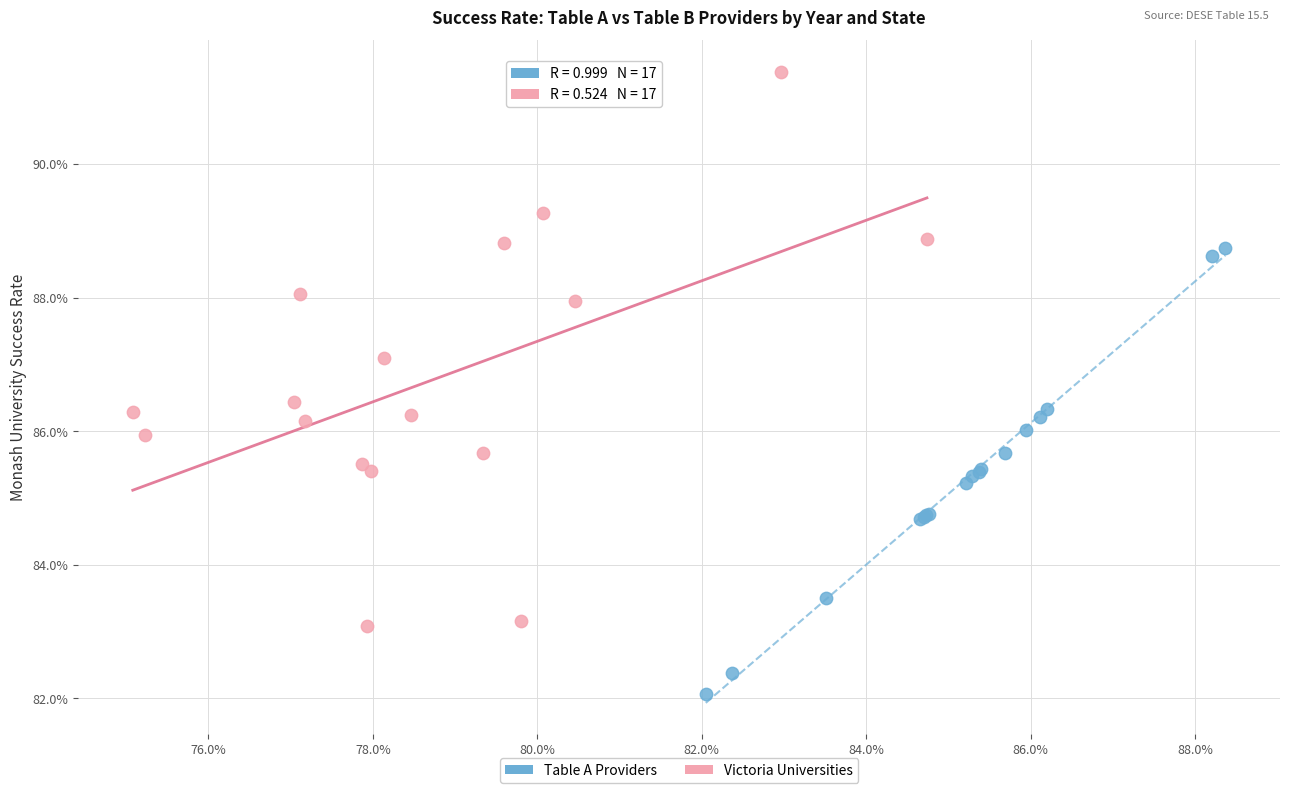

Which series reaches the minimum Y coordinate?

Table A Providers